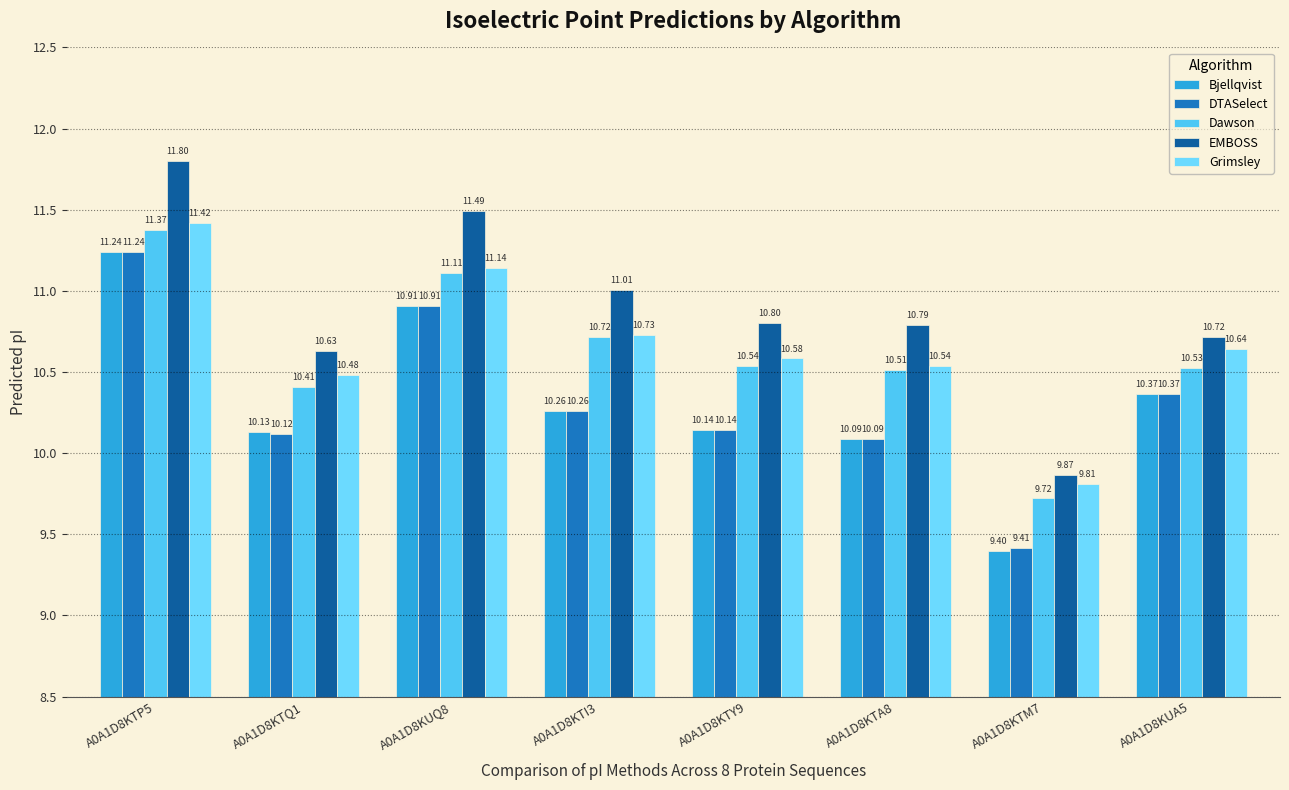

Which series has the largest total across all categories?

EMBOSS